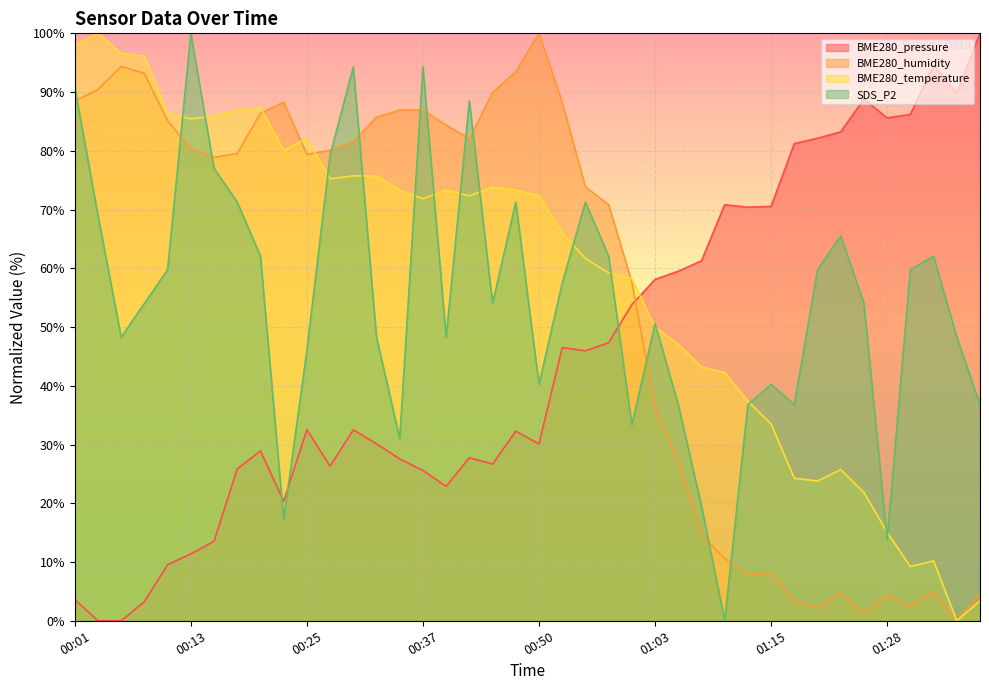

At which label does BME280_humidity reach its minimum?

01:35